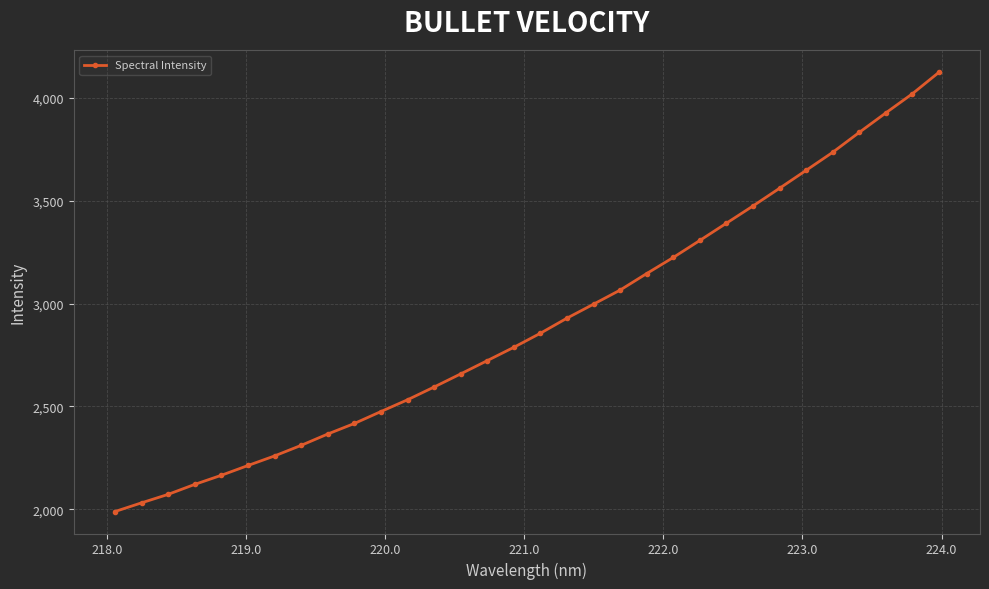

What is the sum of all values?

92958.1